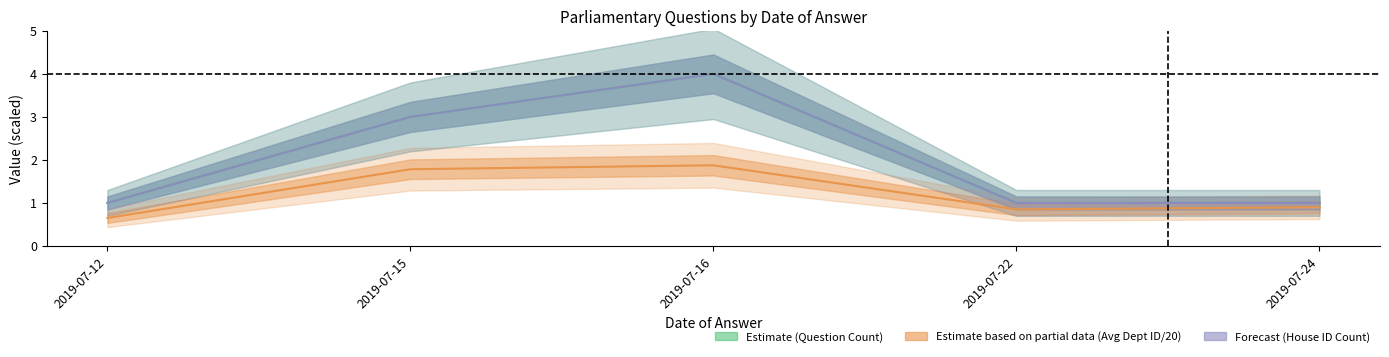

True or false: Forecast (House ID Count) has a value of 1.0 at 2019-07-24.

True